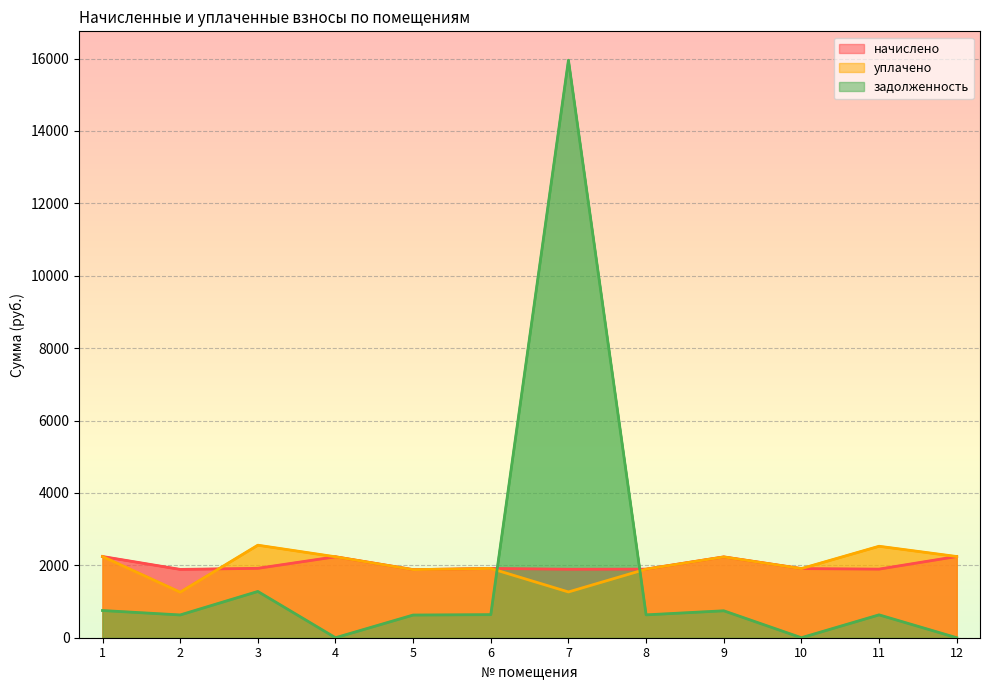

After their last crossing, which series has the higher values: начислено or уплачено?

уплачено